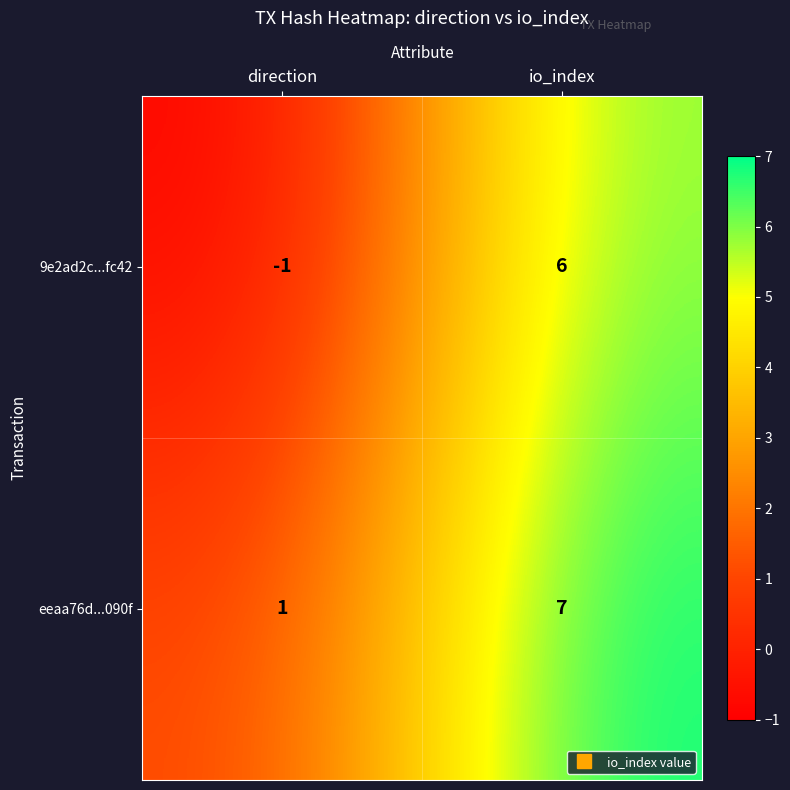

At which label does eeaa76d...090f reach its minimum?

direction